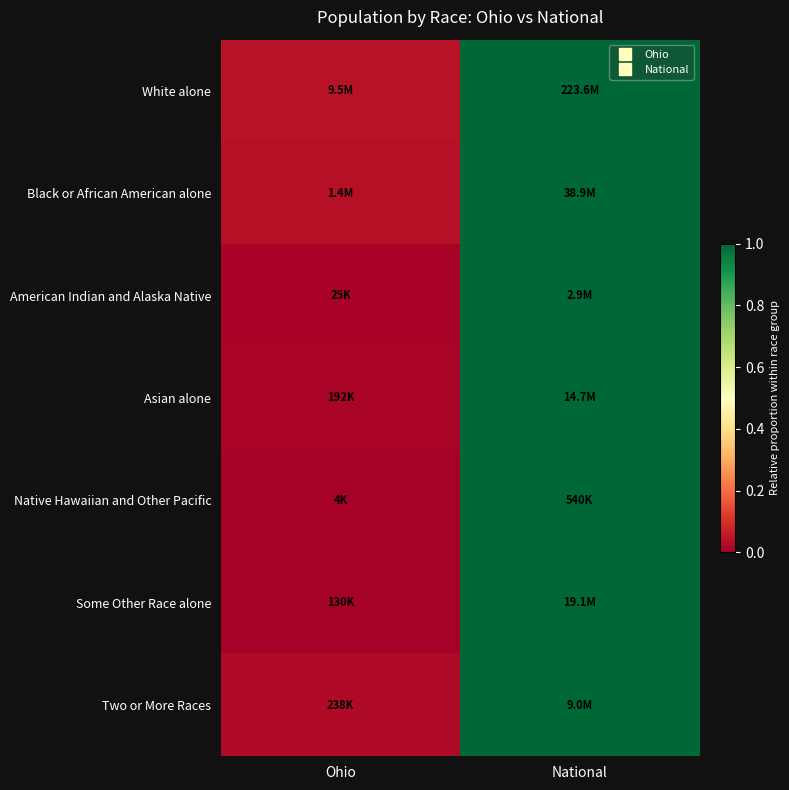

How many distinct data groups are displayed?

7